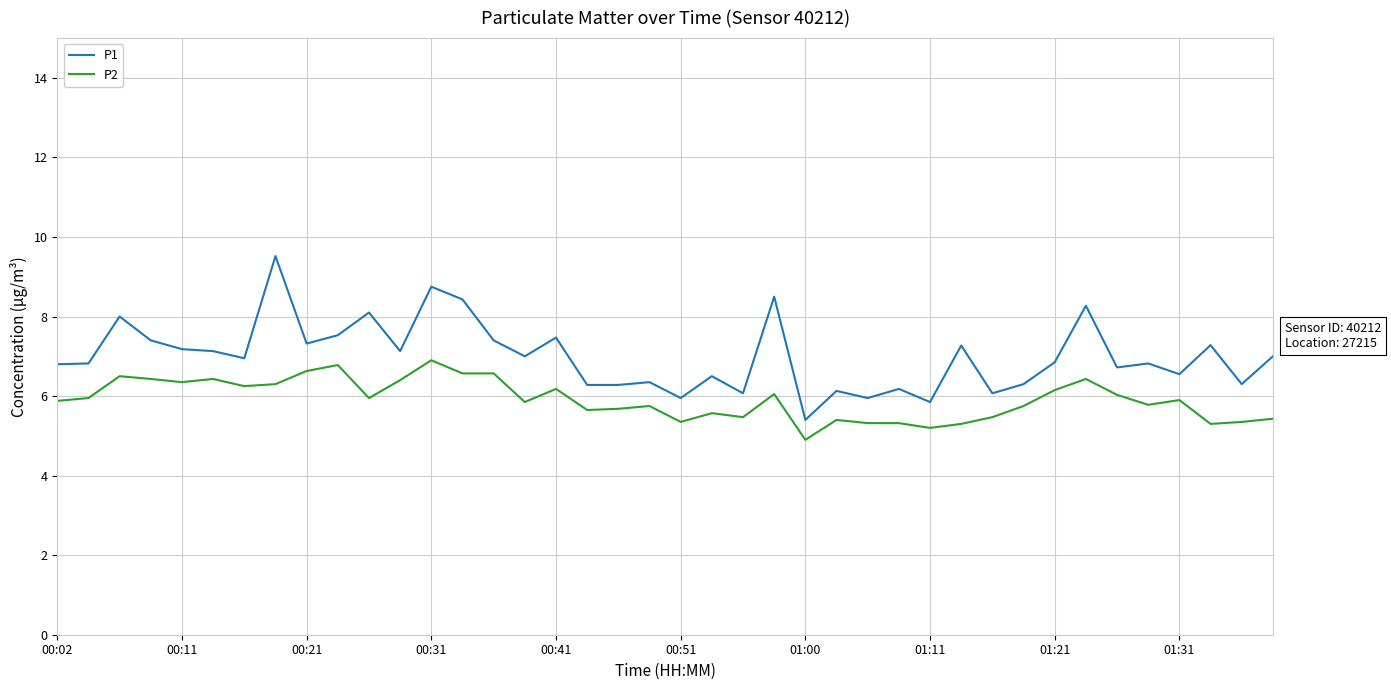

True or false: P2 and P1 cross at least once.

False